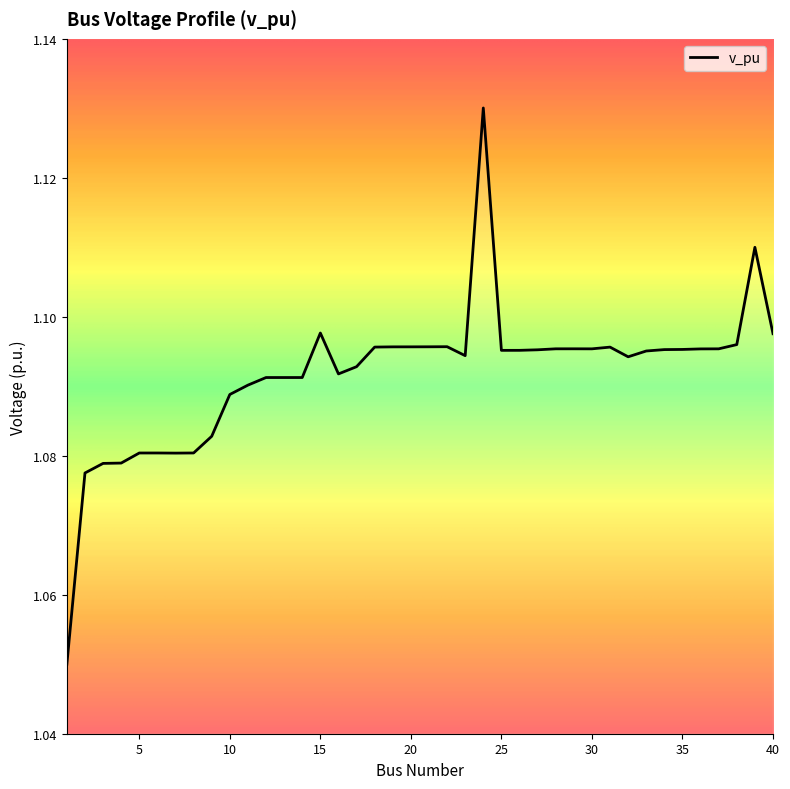

Which category has the highest value across all series?

24